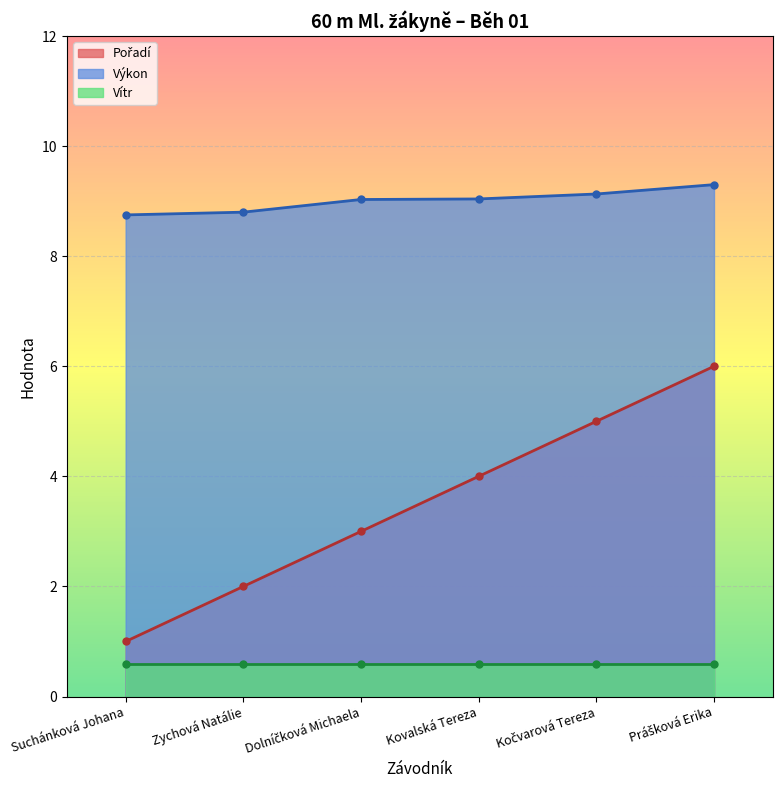

What is the spread (max minus min) of values at Kovalská Tereza?

5.0